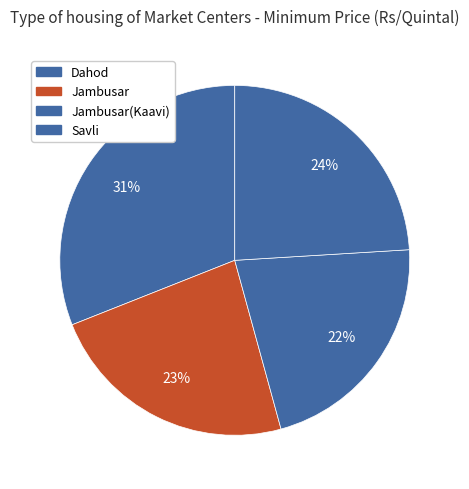

Rank the categories by value from lowest to highest.

Jambusar(Kaavi), Jambusar, Savli, Dahod